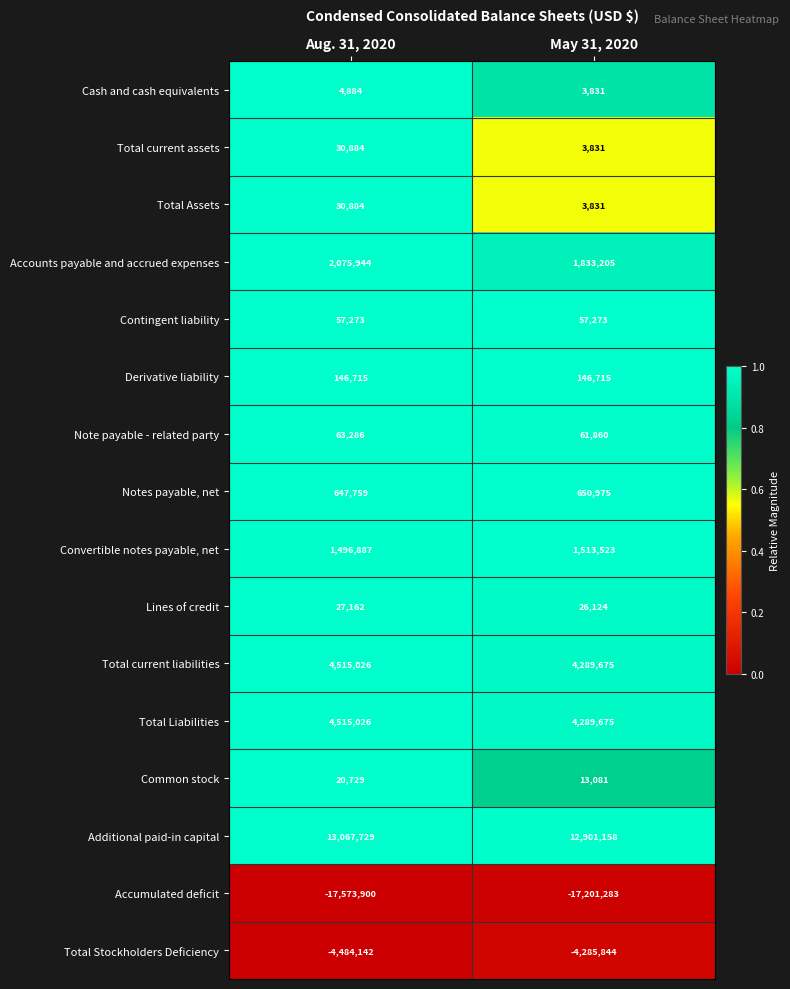

What is the sum of the Total current assets values at Aug. 31, 2020 and May 31, 2020?

34715